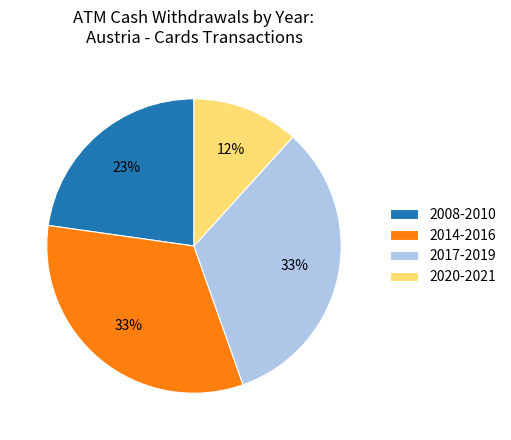

Which slice is the smallest?

2020-2021